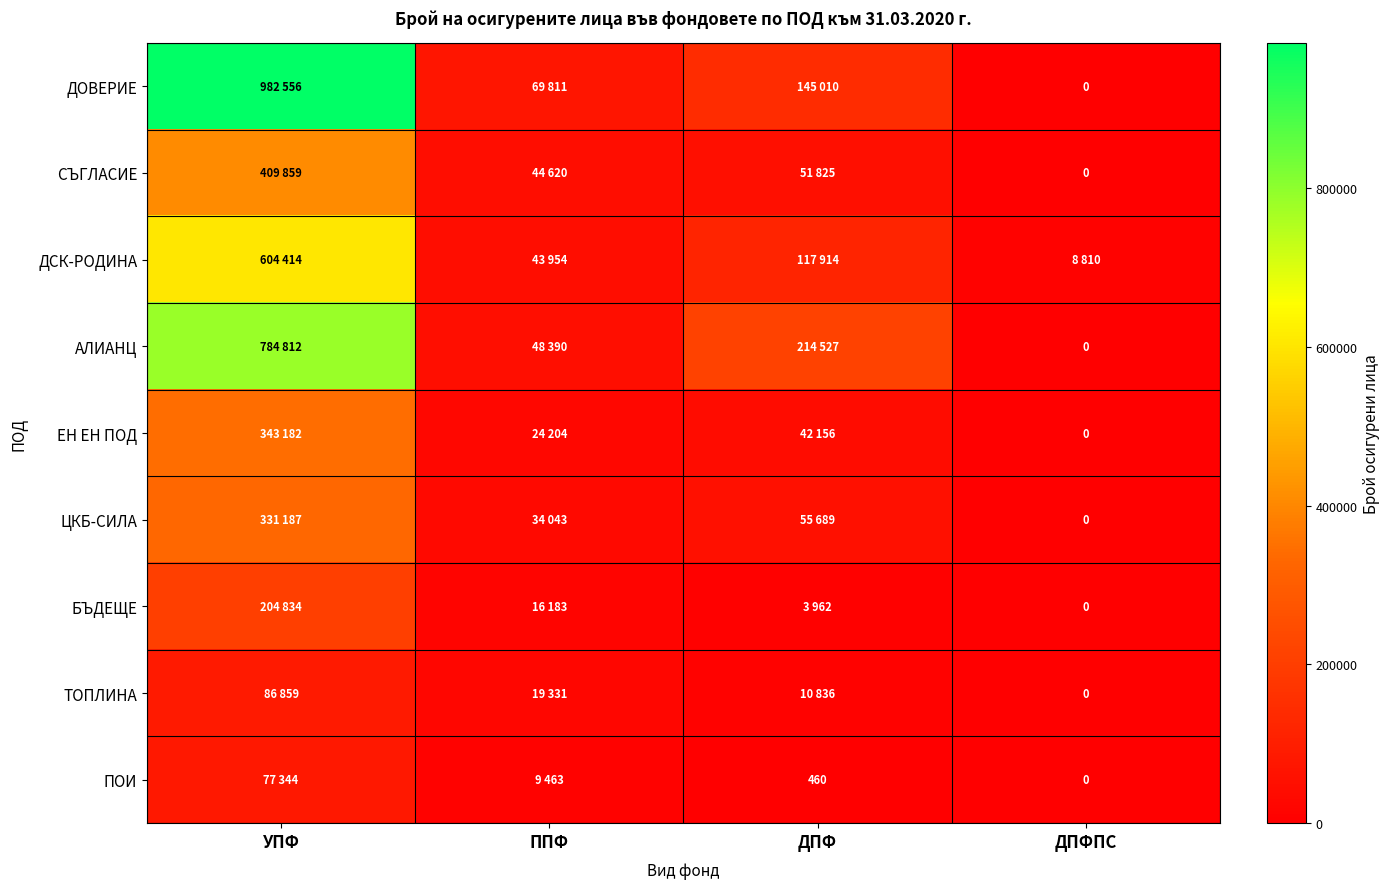

What is the average value of the ПОИ series?

21817